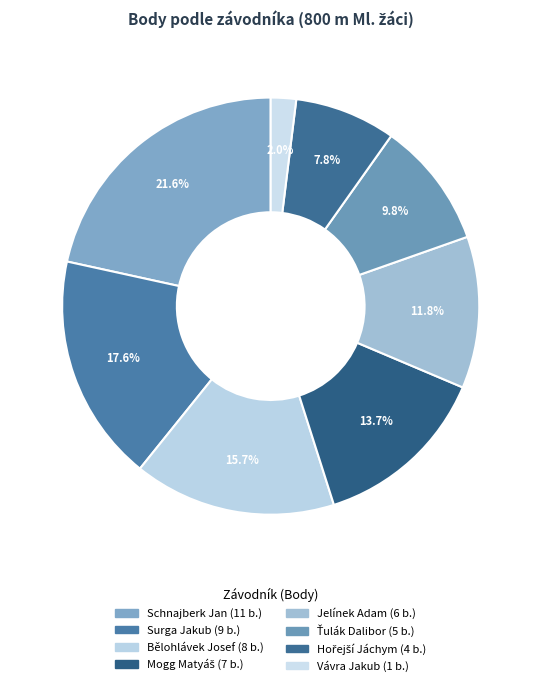

Rank the categories by value from highest to lowest.

Schnajberk Jan, Surga Jakub, Bělohlávek Josef, Mogg Matyáš, Jelínek Adam, Ťulák Dalibor, Hořejší Jáchym, Vávra Jakub